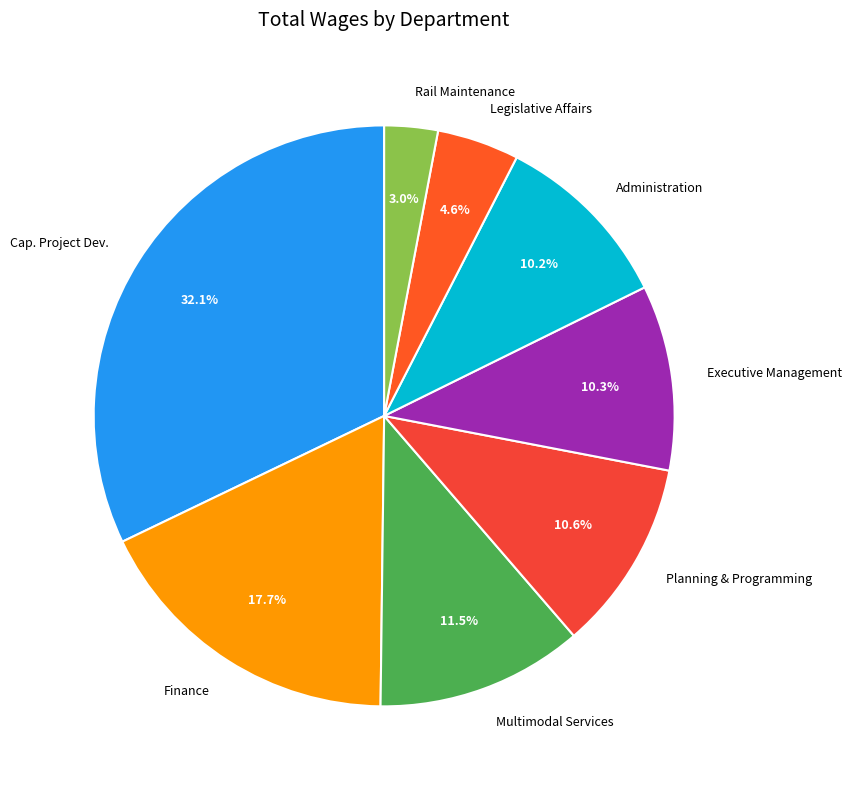

Is there a majority slice in this chart?

No